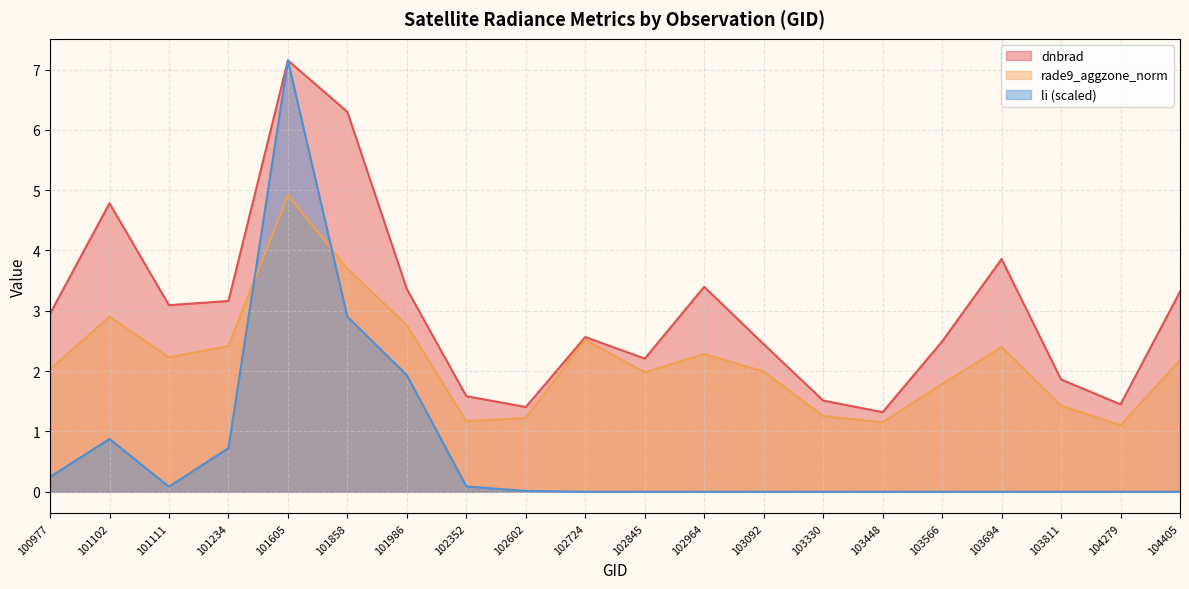

Where is the first local minimum for li?

101111